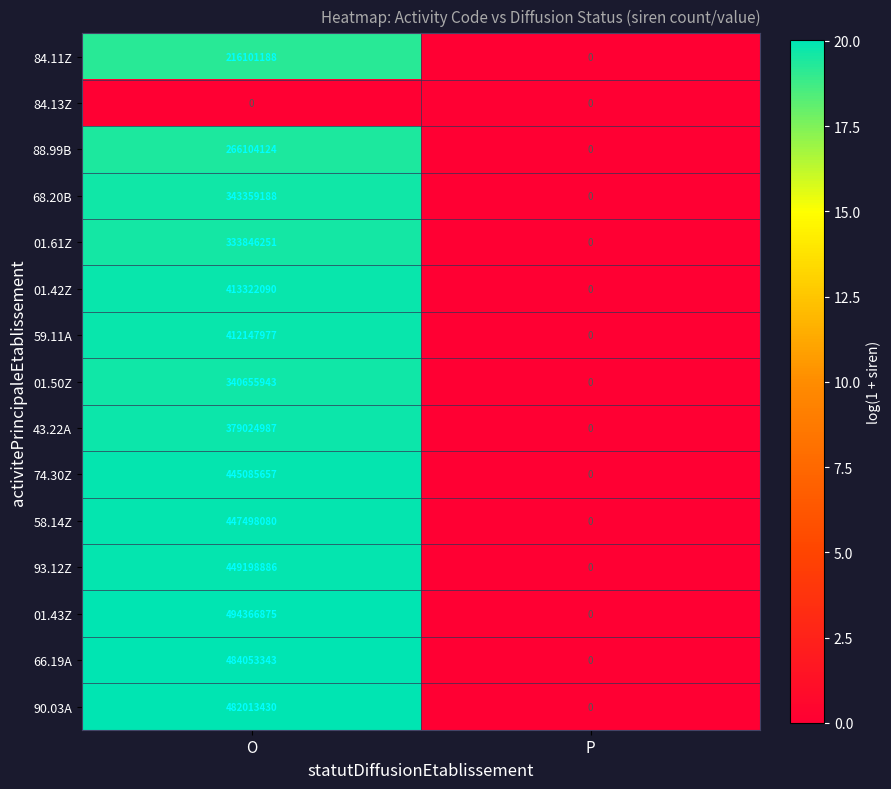

What is the spread (max minus min) of values at O?

494366875